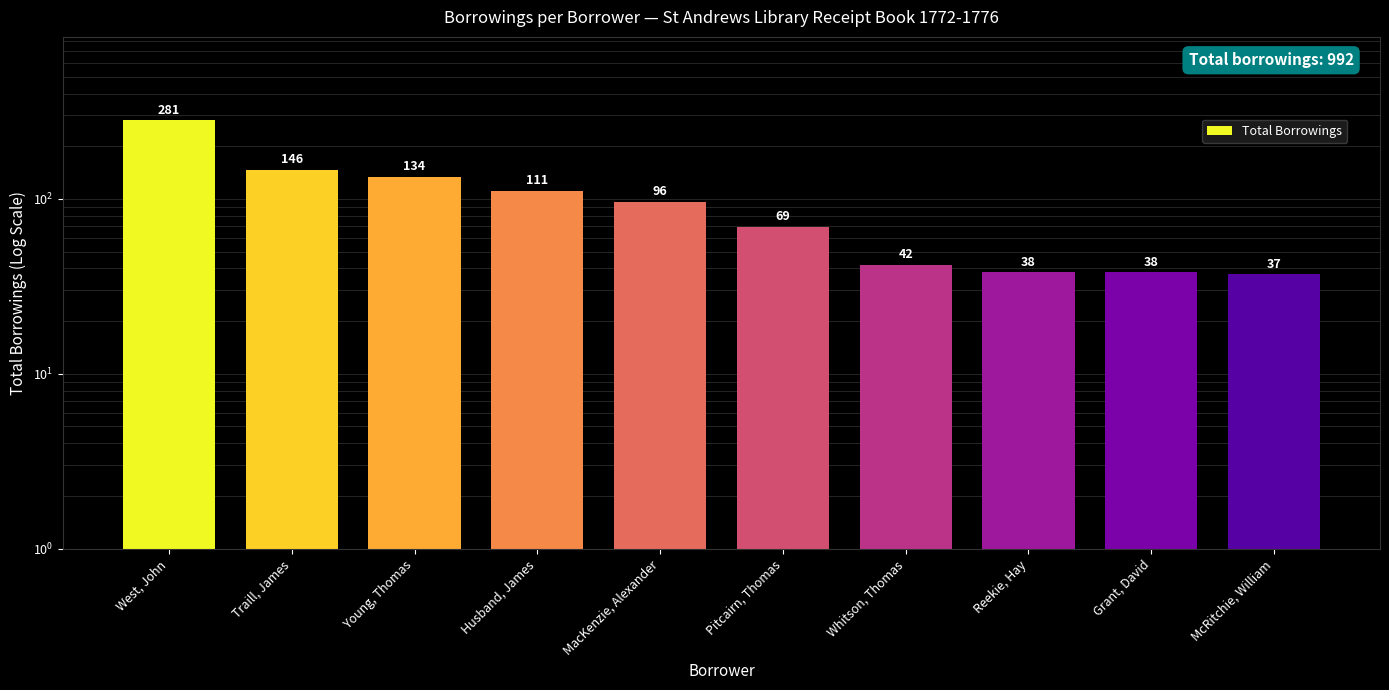

What is the sum of all values?

992